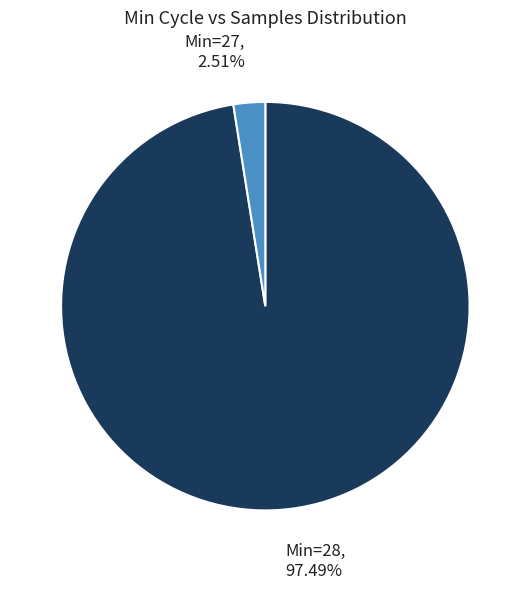

Which category accounts for the majority?

Min=28